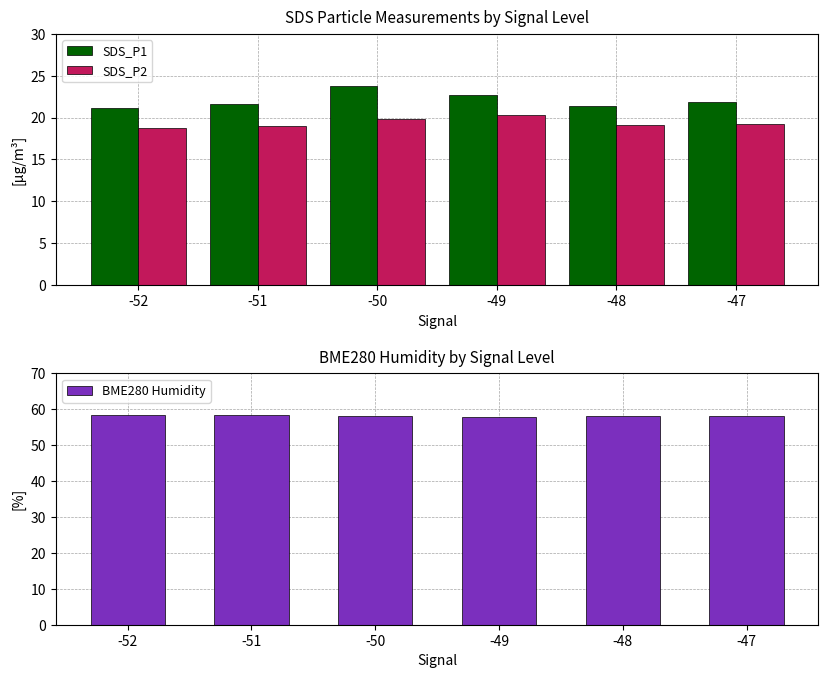

At which label does SDS_P2 first exceed 19?

-50